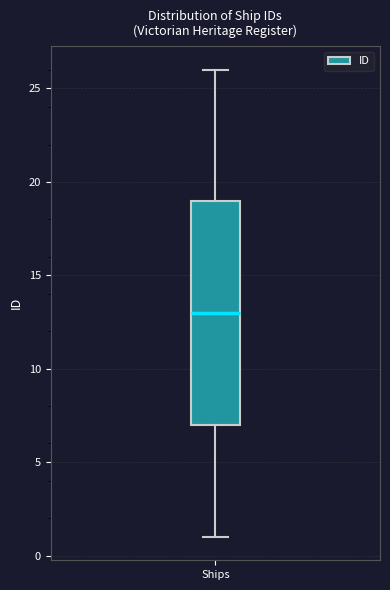

Where does the median line of the box for Ships sit on the y-axis? The values are not printed on the chart, so give them approximately, as read against the axis.

13